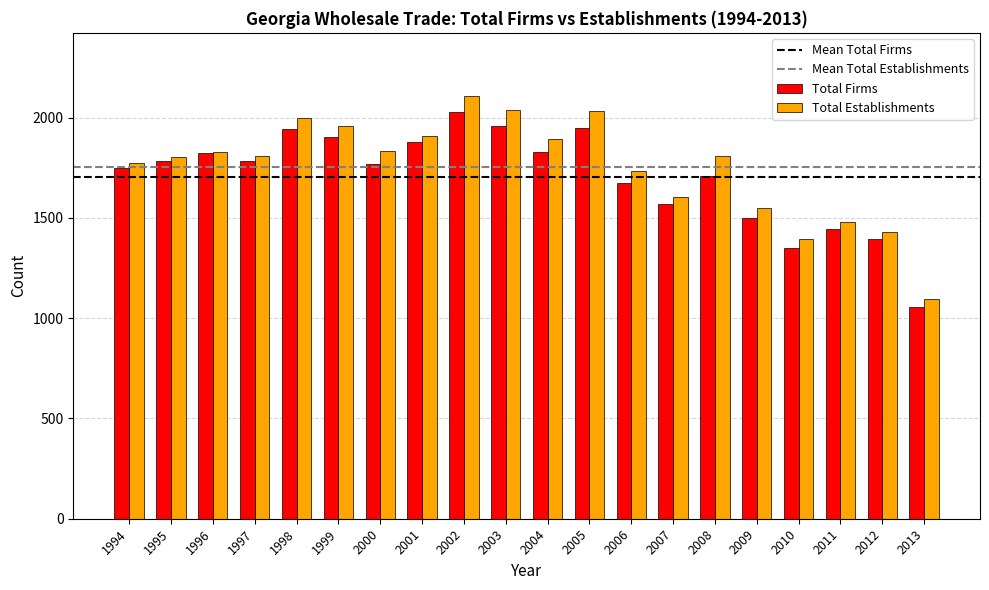

At 1995, list the series in order from smallest to largest.

Total Firms, Total Establishments